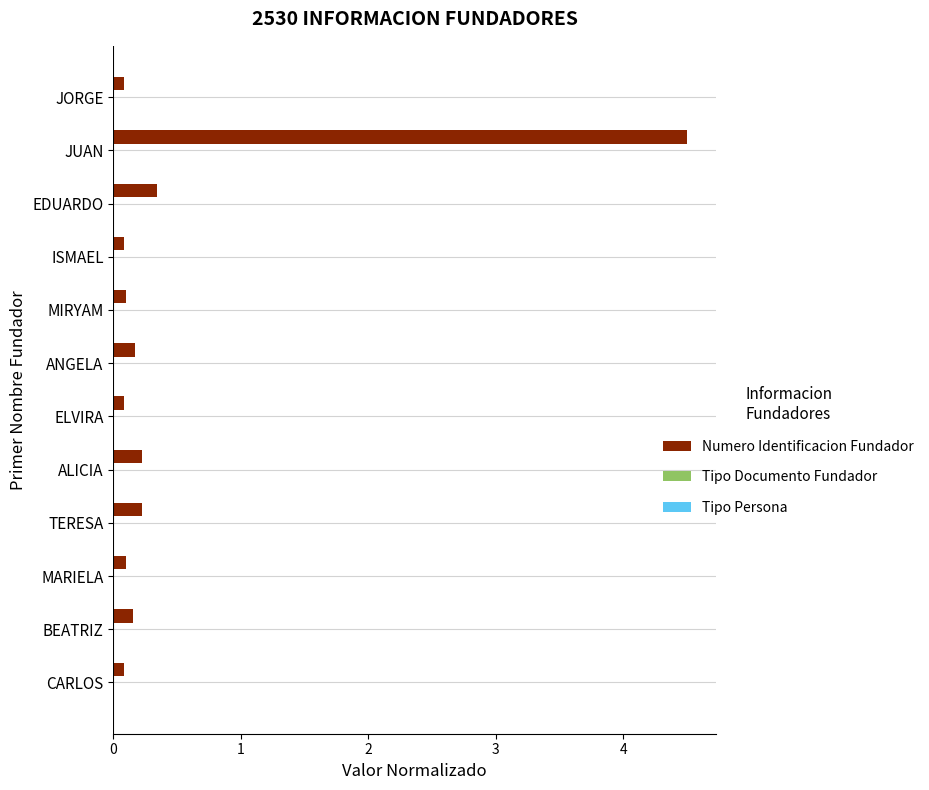

What is the sum of all Numero Identificacion Fundador values?

6.1